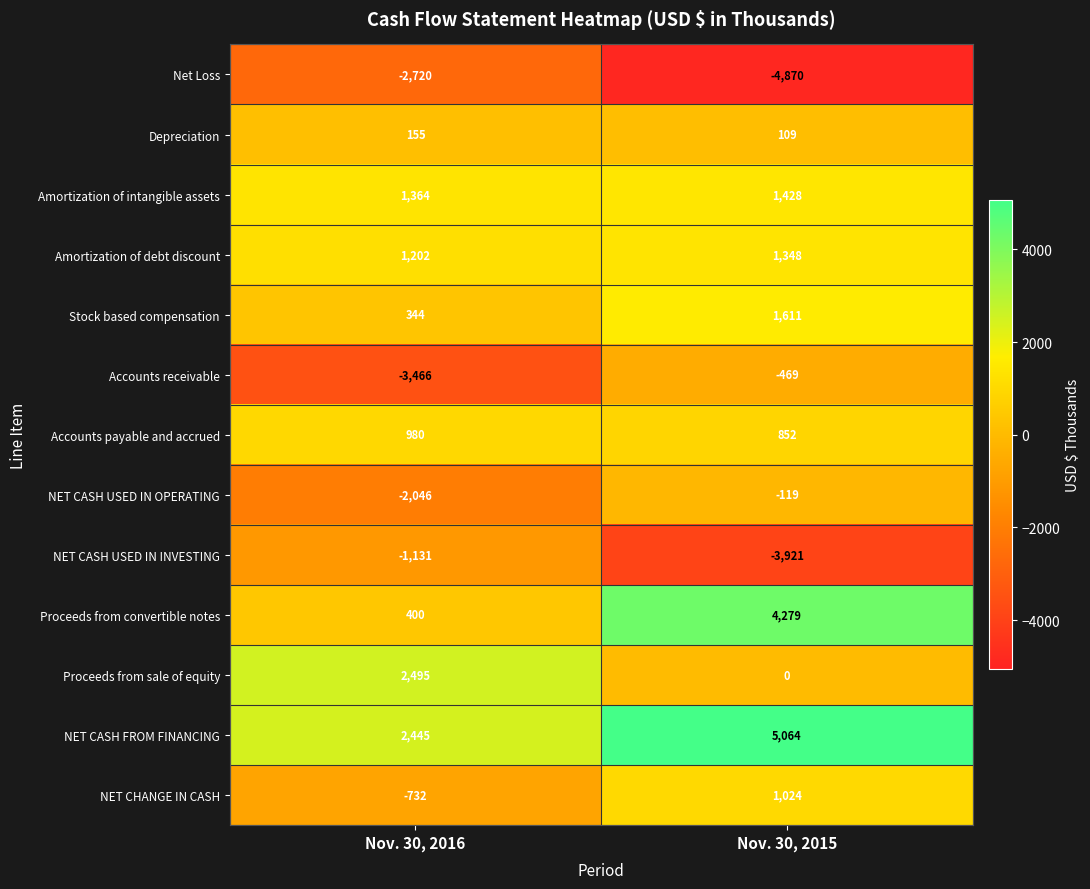

What is the difference between the maximum and minimum values in the Depreciation series?

46